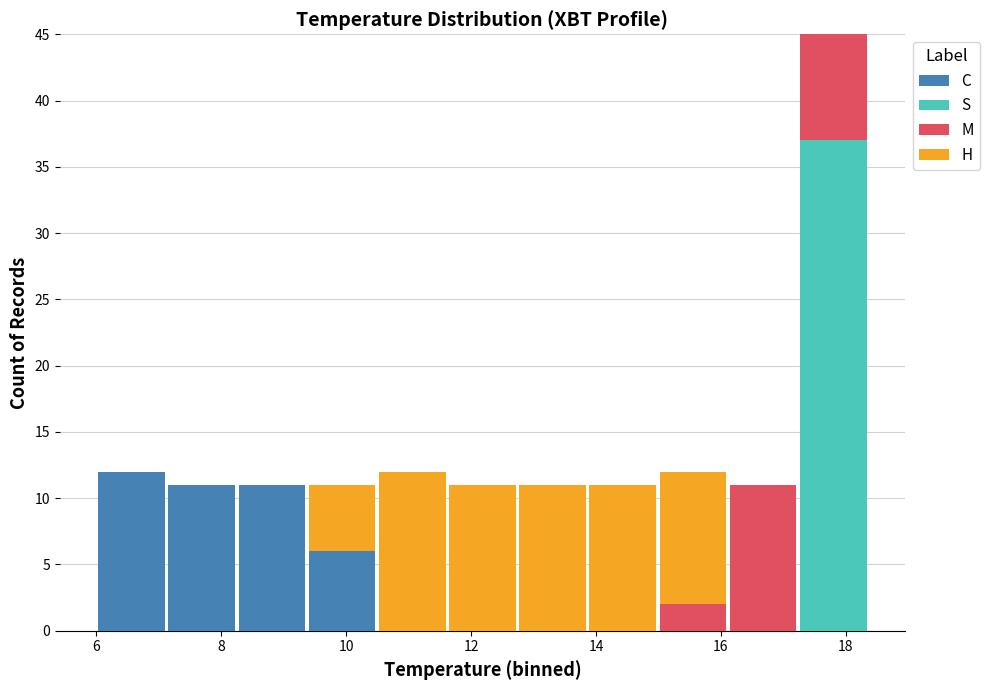

Reading left to right, transcribe this chart: for each stacked bar, give the range it covers on the x-axis and its total height. Neither the bar edges nor the heights are printed on the chart, so give them approximately, as read against the axes.

6.0 to 7.2: 12
7.2 to 8.2: 11
8.2 to 9.4: 11
9.4 to 10.4: 11
10.4 to 11.6: 12
11.6 to 12.8: 11
12.8 to 13.8: 11
13.8 to 15.0: 11
15.0 to 16.2: 12
16.2 to 17.2: 11
17.2 to 18.4: 45